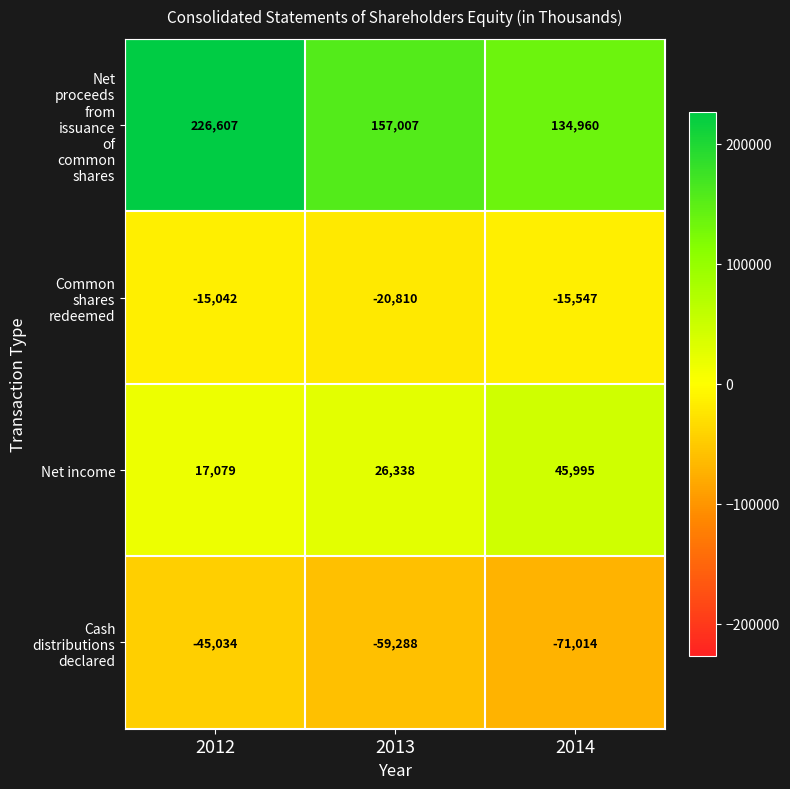

What is the total value across all series at 2014?

94394